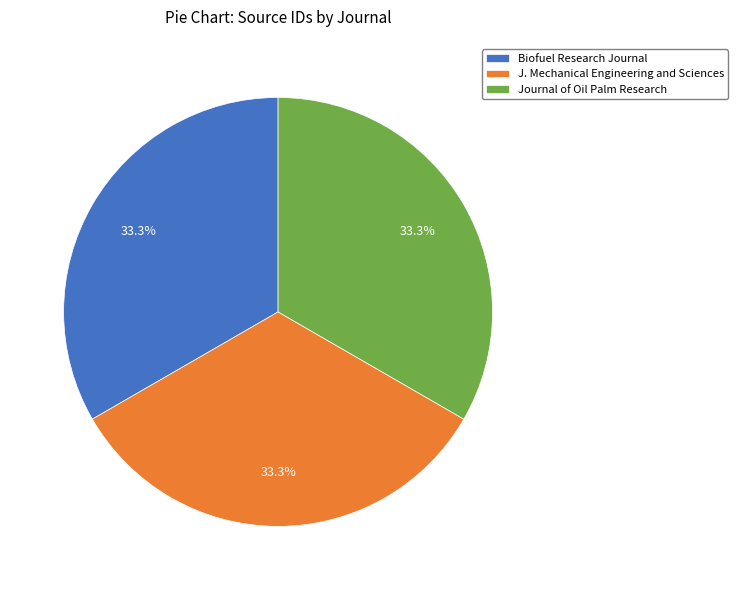

Is J. Mechanical Engineering and Sciences the majority of the pie?

No